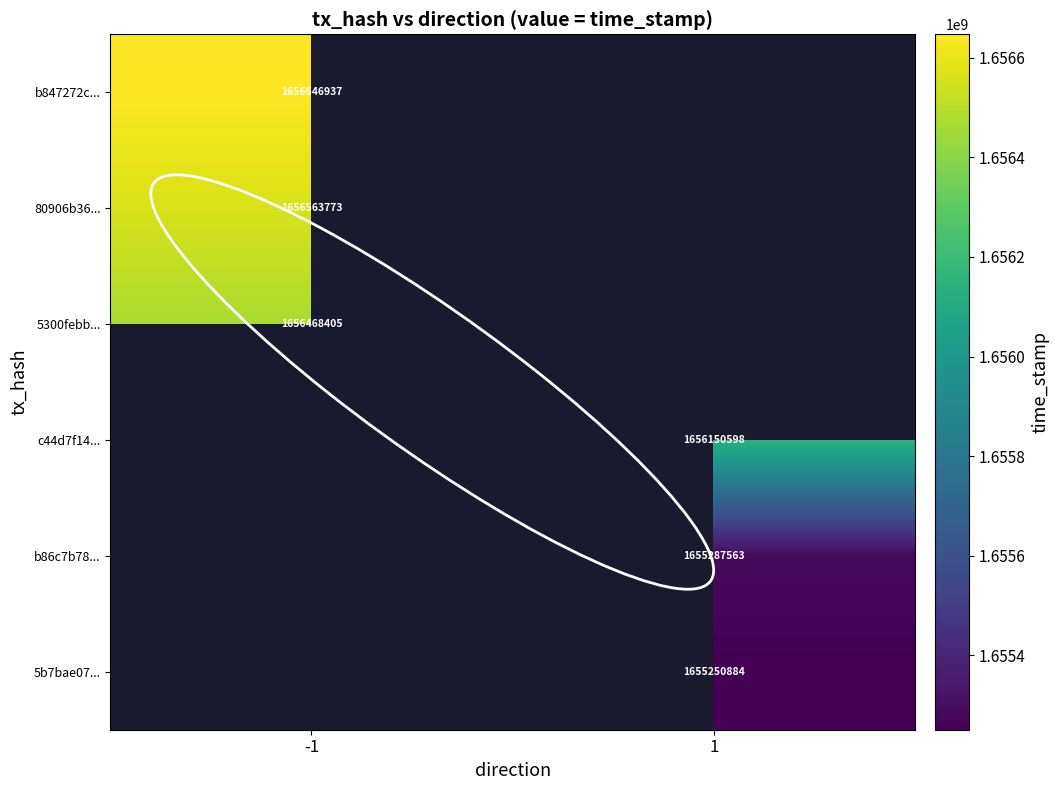

True or false: 5b7bae07... has a value of 2615765329 at 1.

False